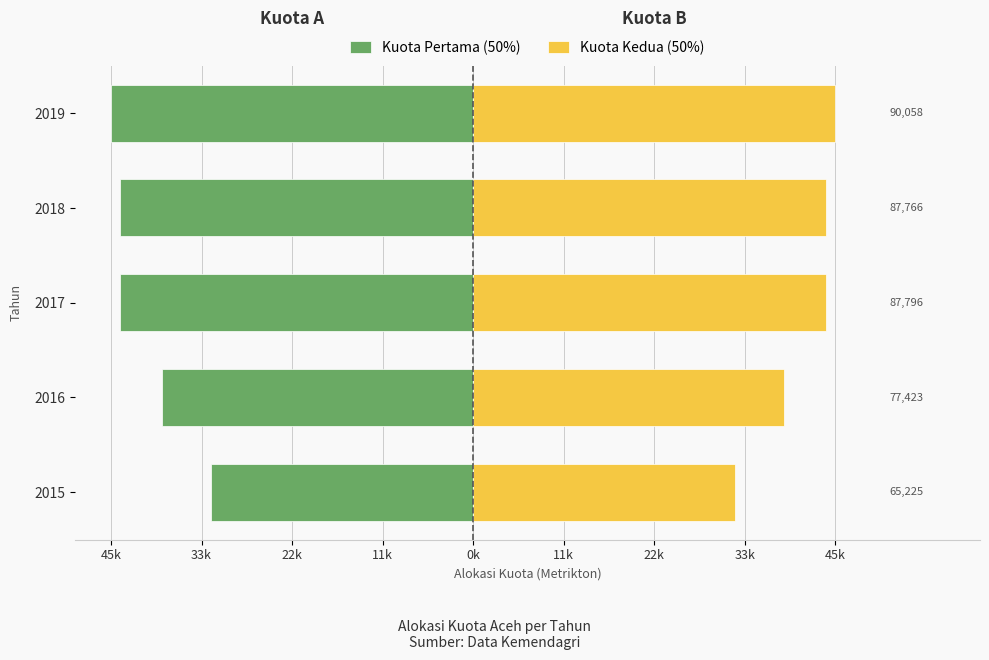

Read the Kuota Pertama (50%) value at 2019.

-45029.0